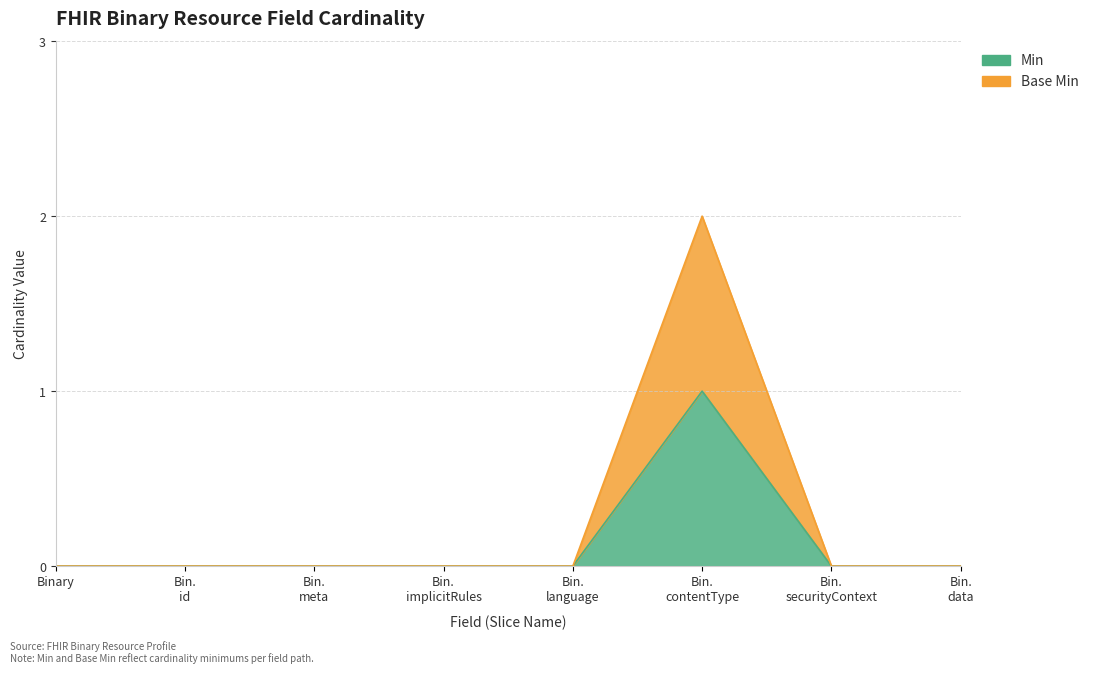

Rank the series by their maximum value, from highest to lowest.

Base Min, Min